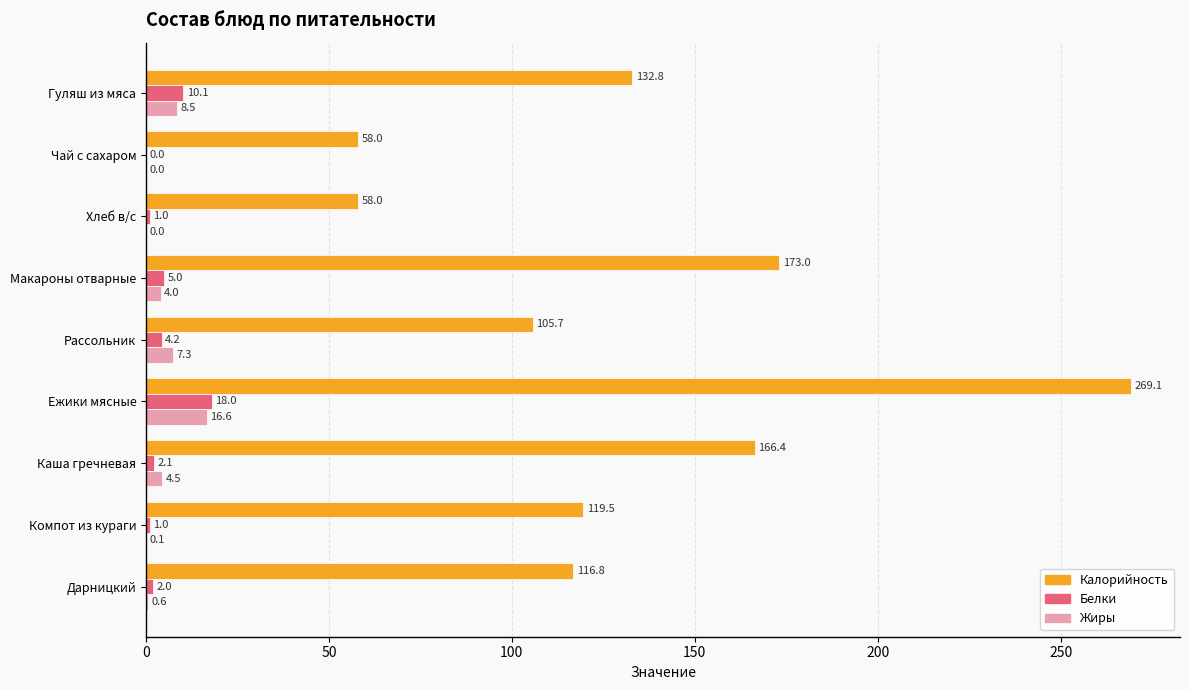

True or false: Белки has a value of 9.4 at Ежики мясные.

False